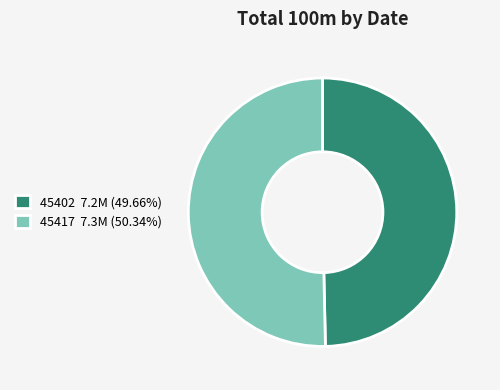

What is the smallest slice in the pie chart?

45402